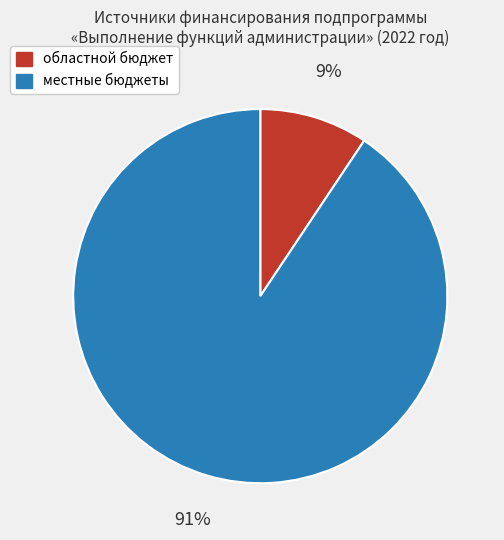

Is областной бюджет the majority of the pie?

No